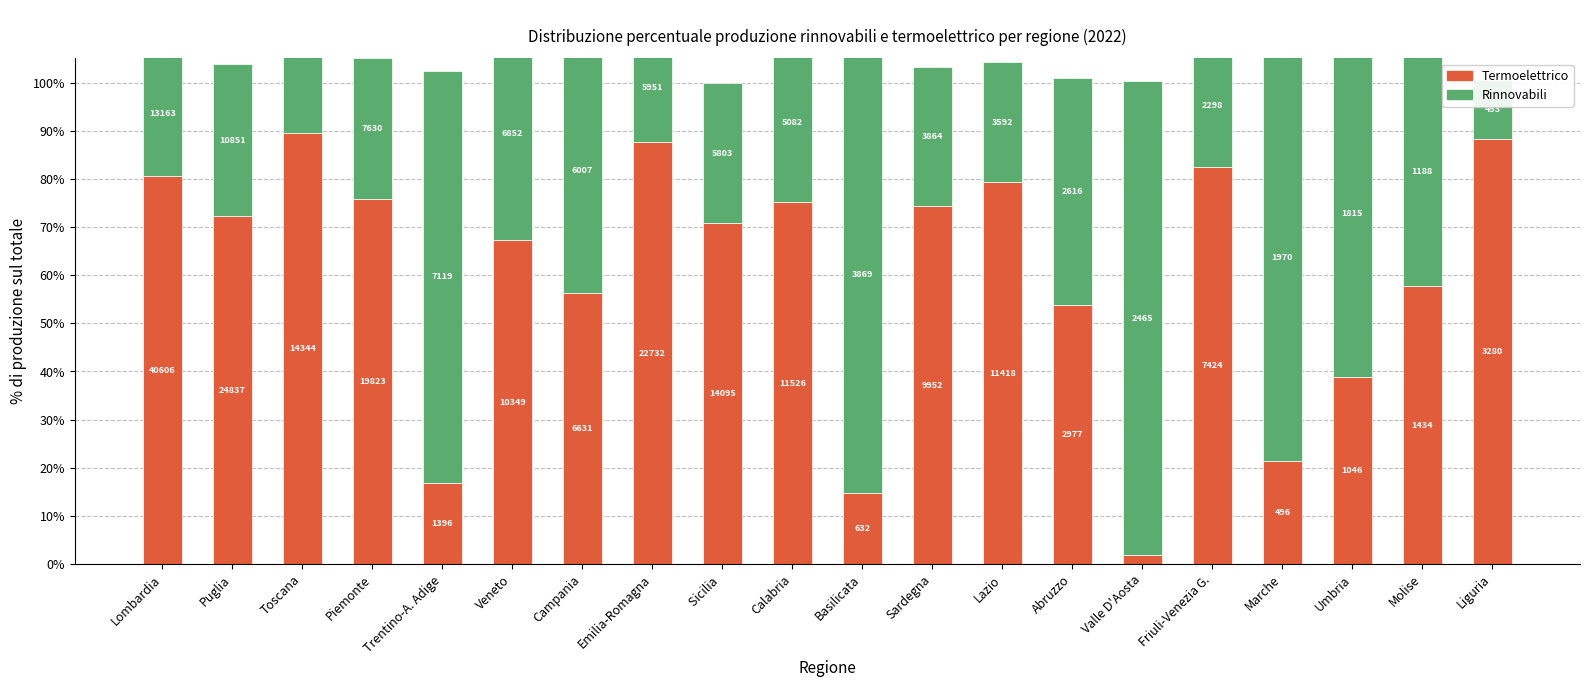

Is it true that Termoelettrico equals 75.2 at Calabria?

True